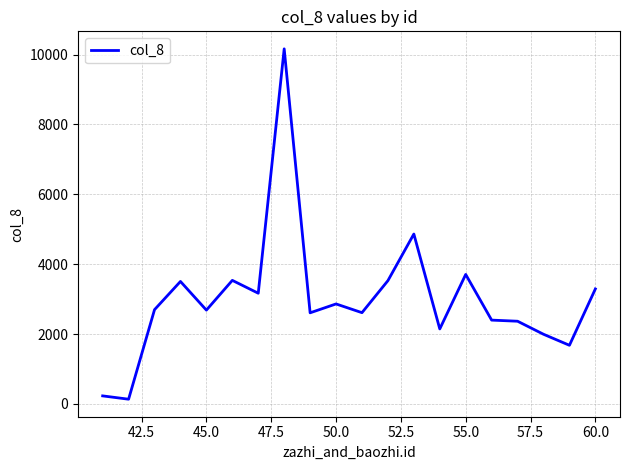

What is the maximum value shown in the chart?

10166